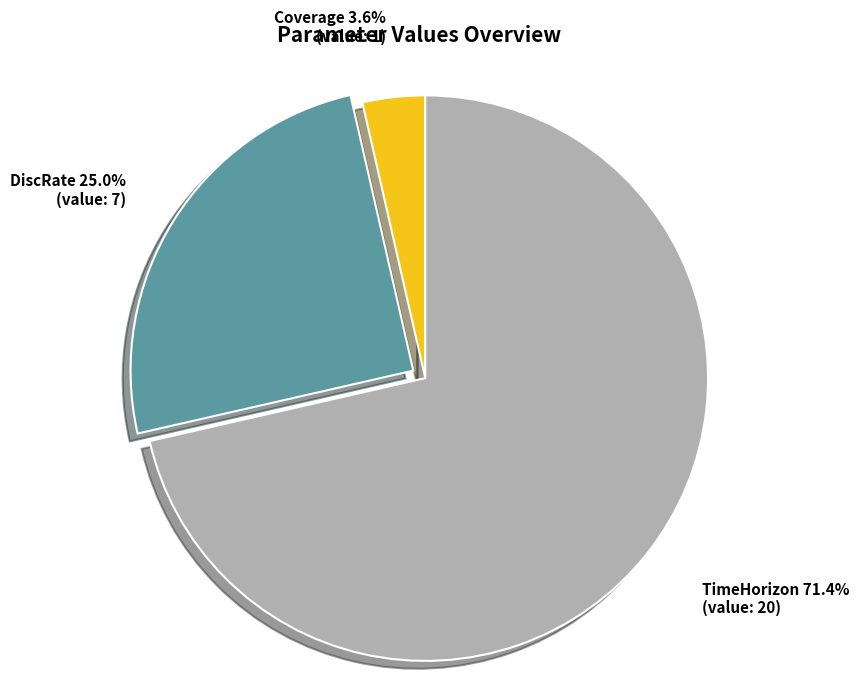

Combined, what portion of the pie is DiscRate and TimeHorizon?

96.4%